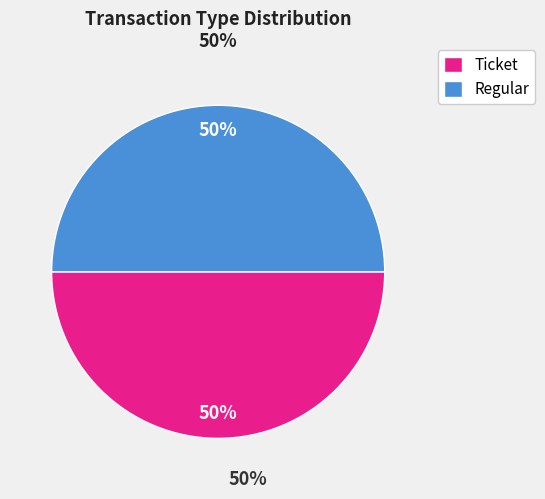

To the nearest percent, what is the average slice percentage?

50%